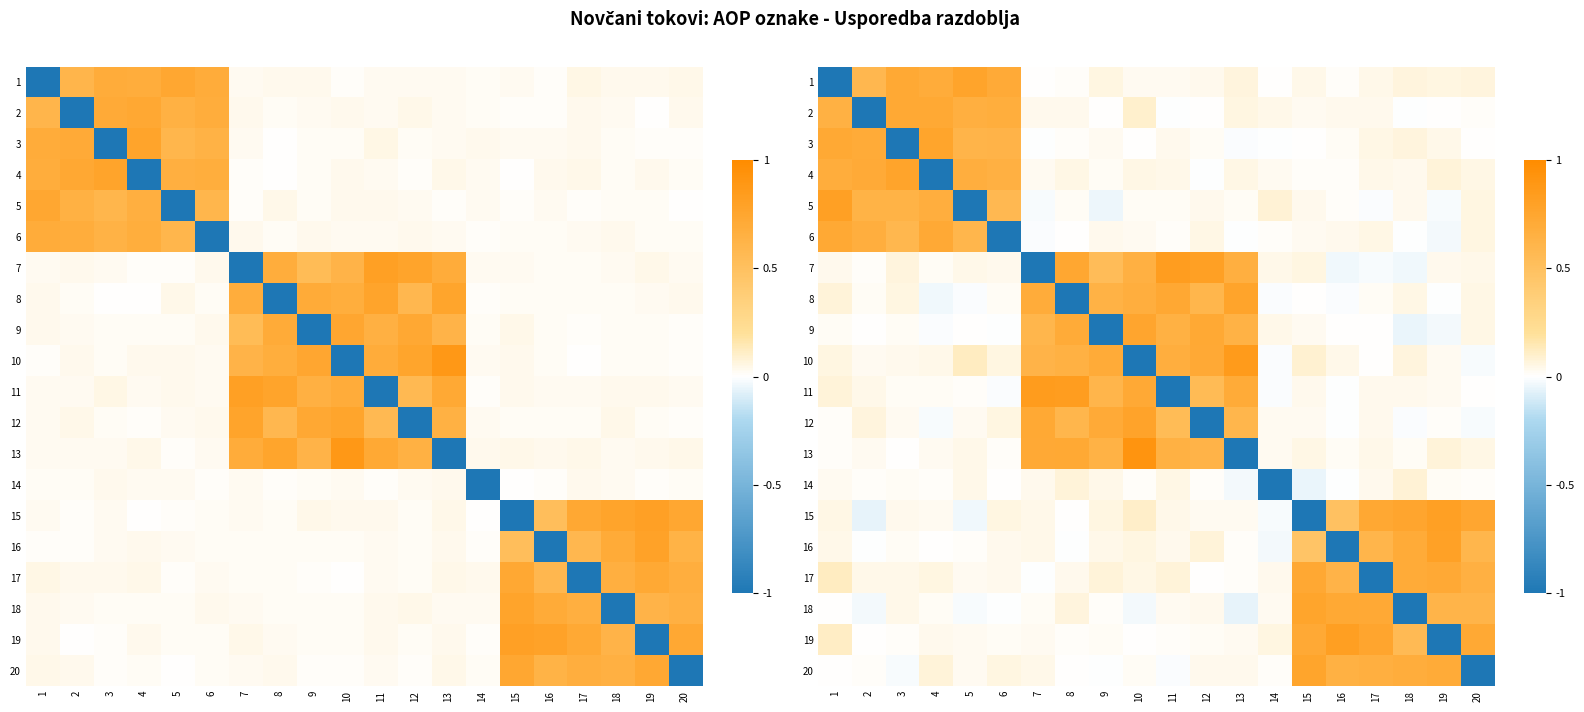

What value does the 16 series have at 17?

0.6